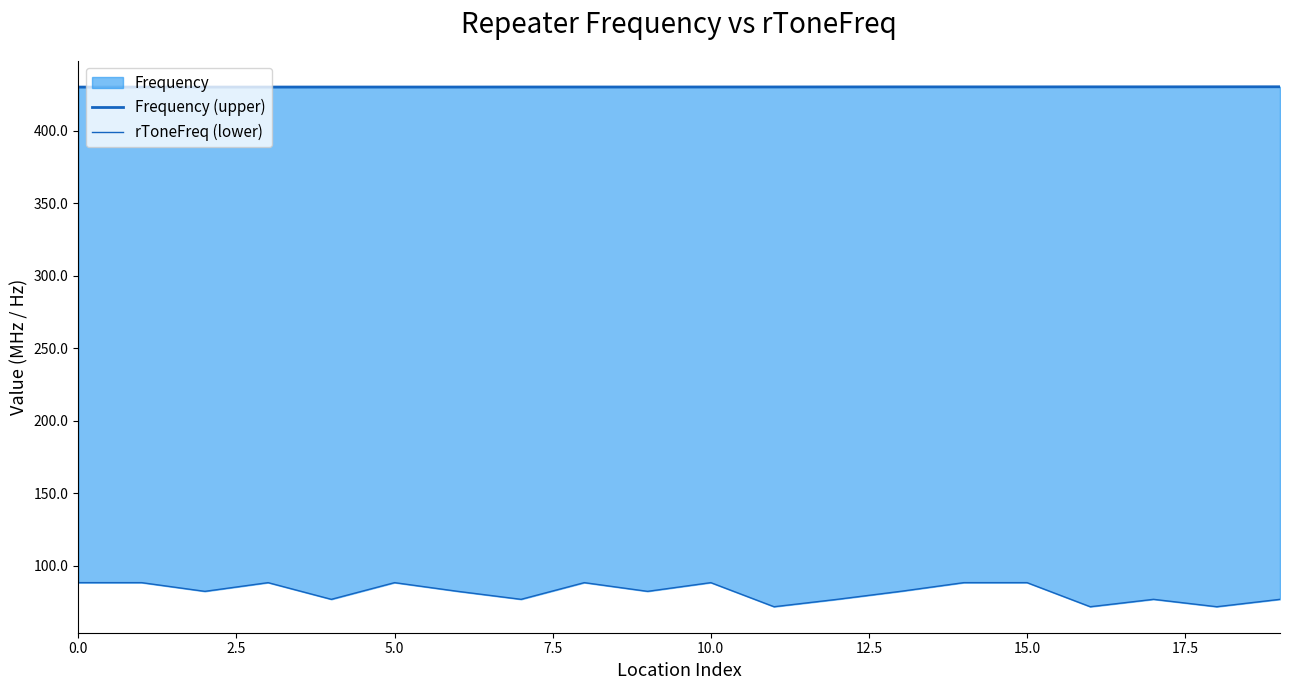

Which series changed the most between 2.5 and 15.0?

rToneFreq (lower)